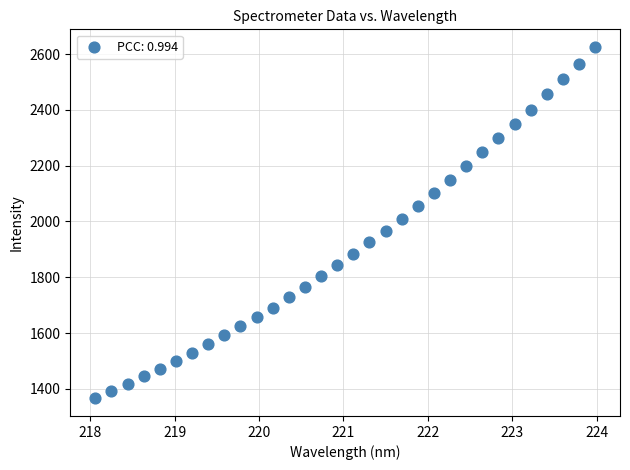

What Y value in the scatter plot is closest to 1995?

2008.9